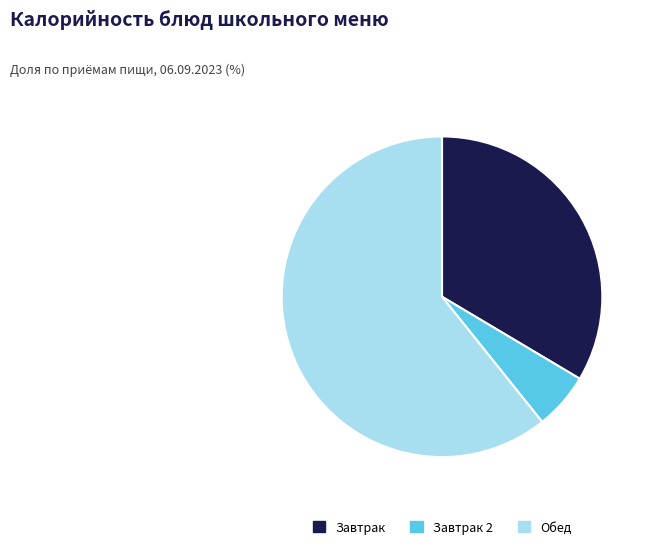

The Завтрак 2 slice represents 6% of the pie. True or false?

True